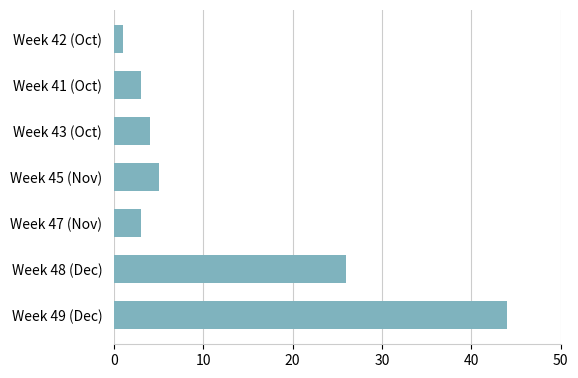

What is the change in value from Week 48 (Dec) to Week 42 (Oct)?

-25